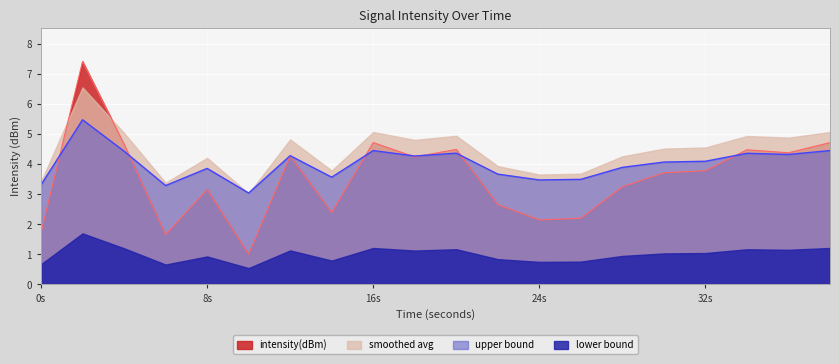

Which series has the widest spread of values?

intensity(dBm)